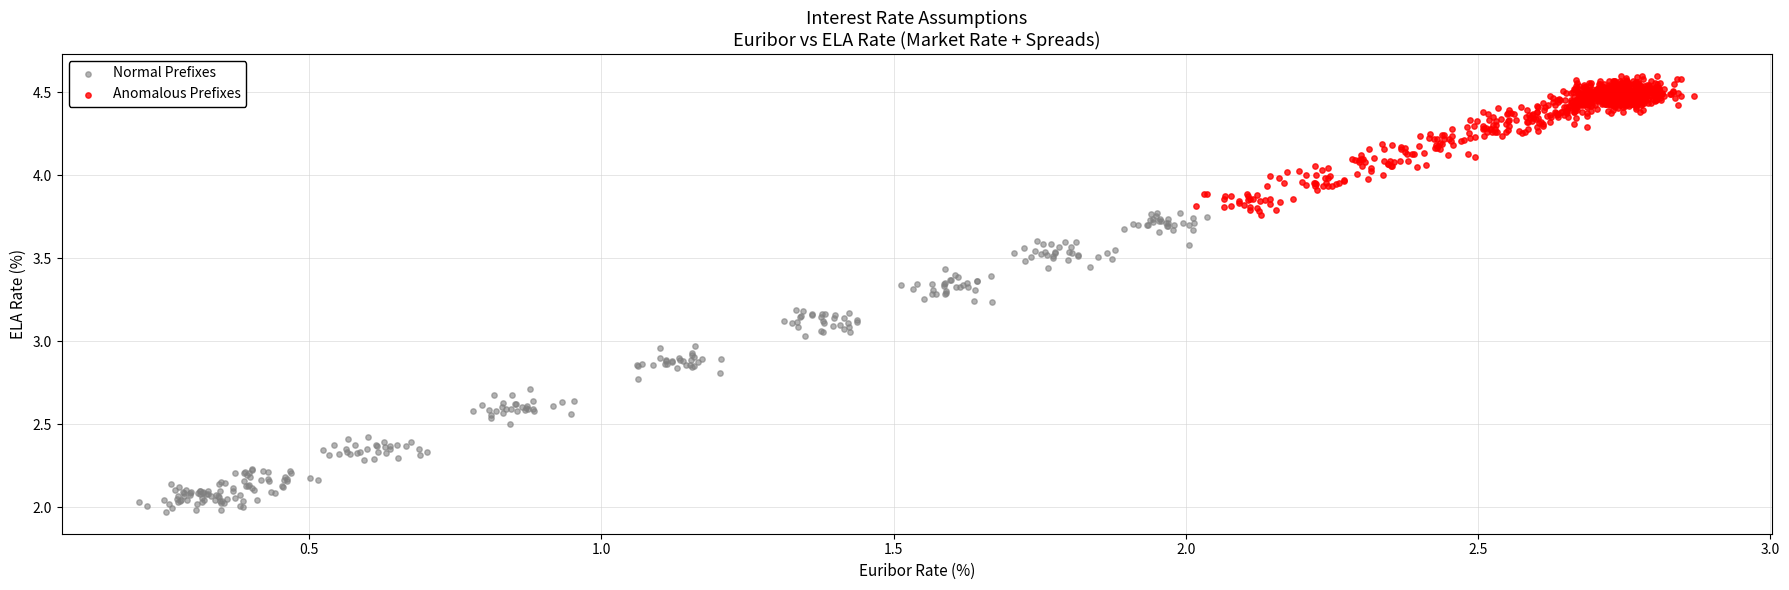

Which series has the largest Y range (max minus min)?

Normal Prefixes